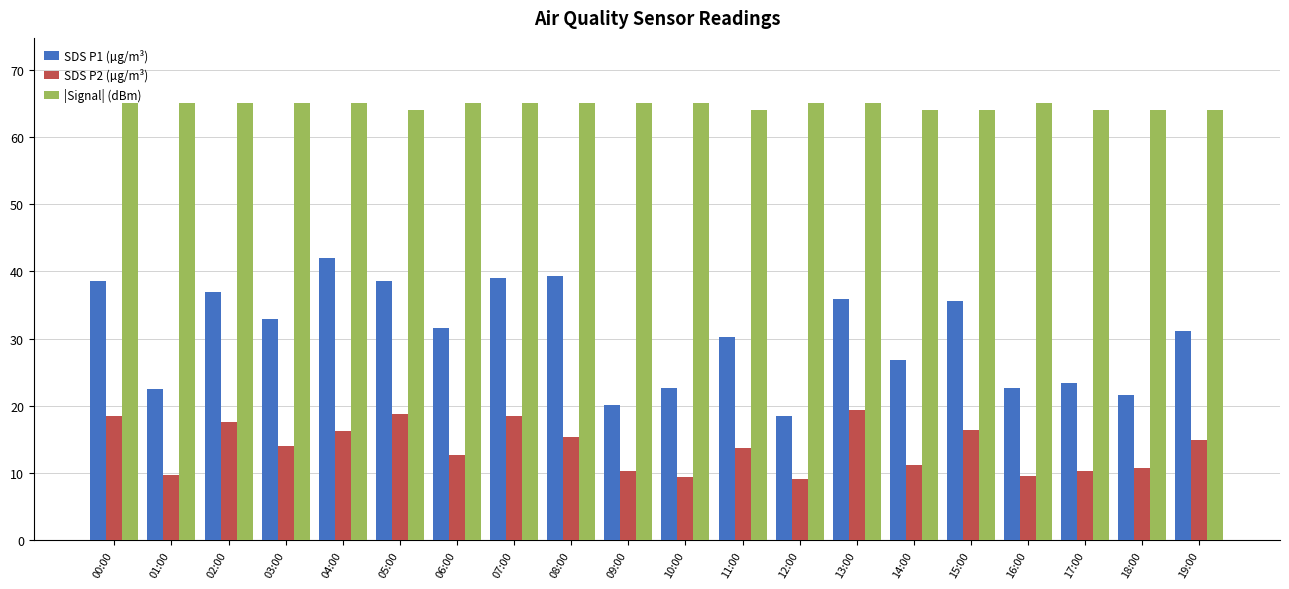

How many series are shown in this chart?

3